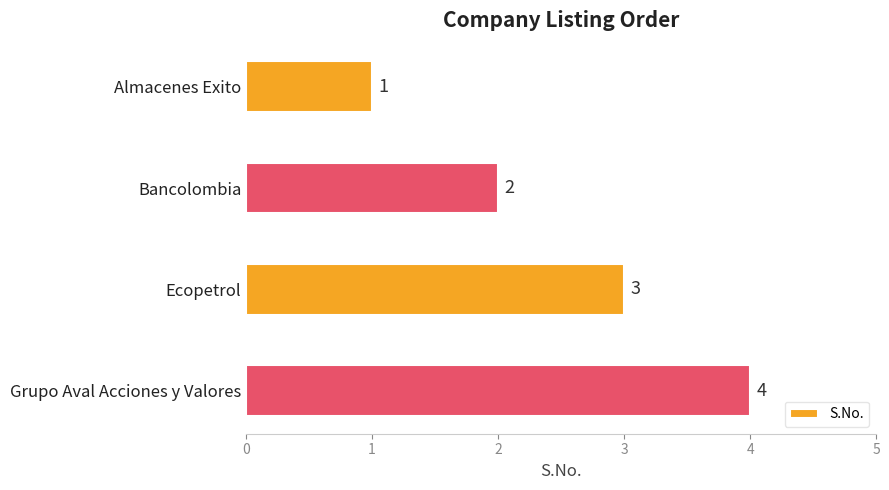

Where is the data nearest to the value 2?

Bancolombia